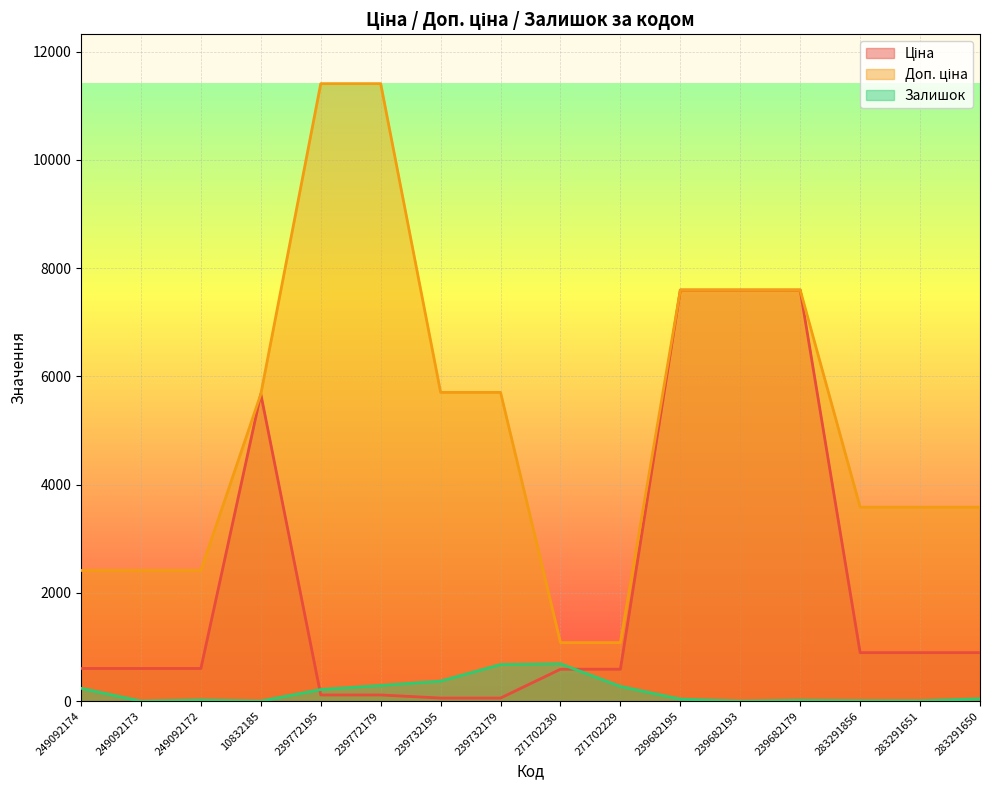

True or false: Ціна and Доп. ціна intersect in this chart.

False